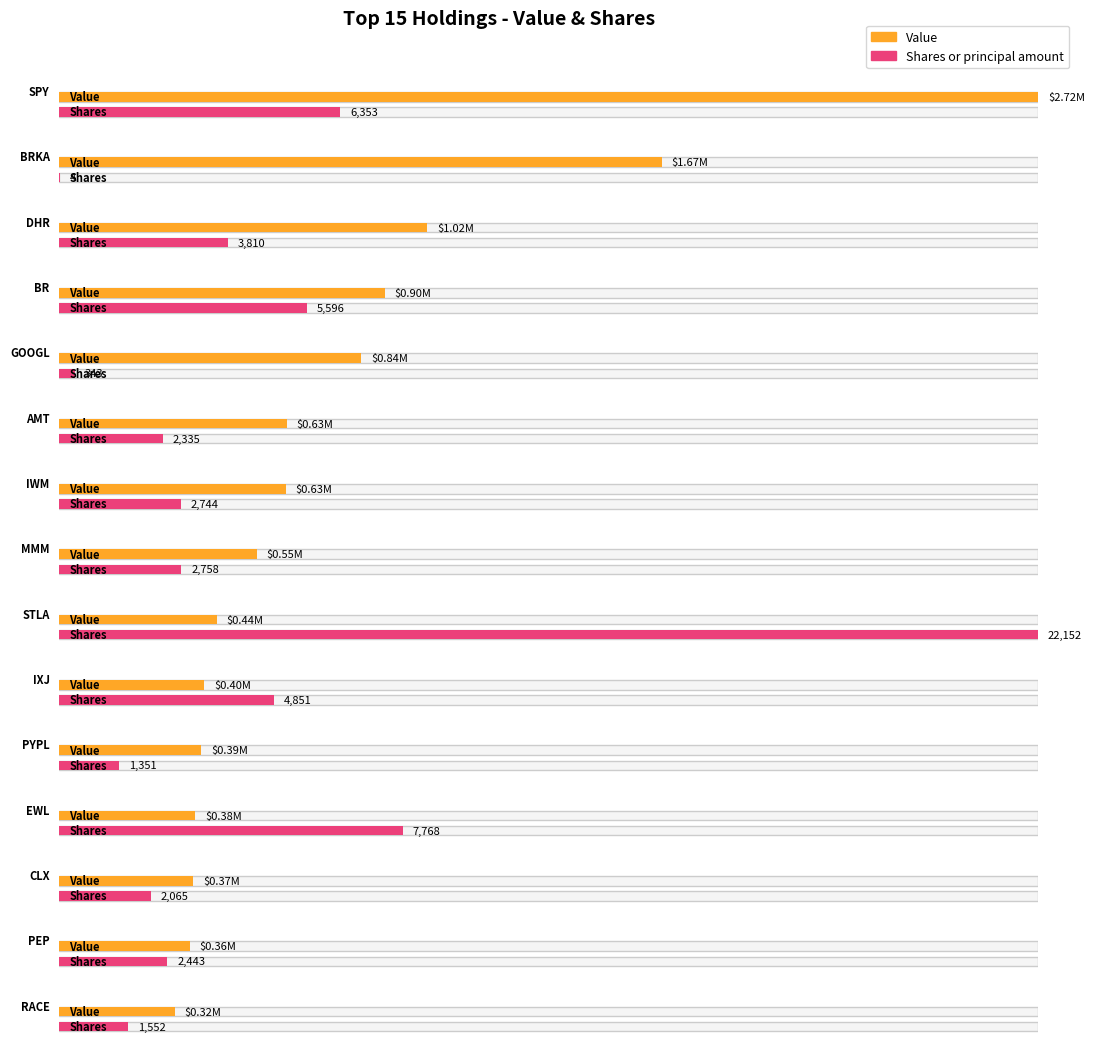

At which label does Value reach its minimum?

RACE